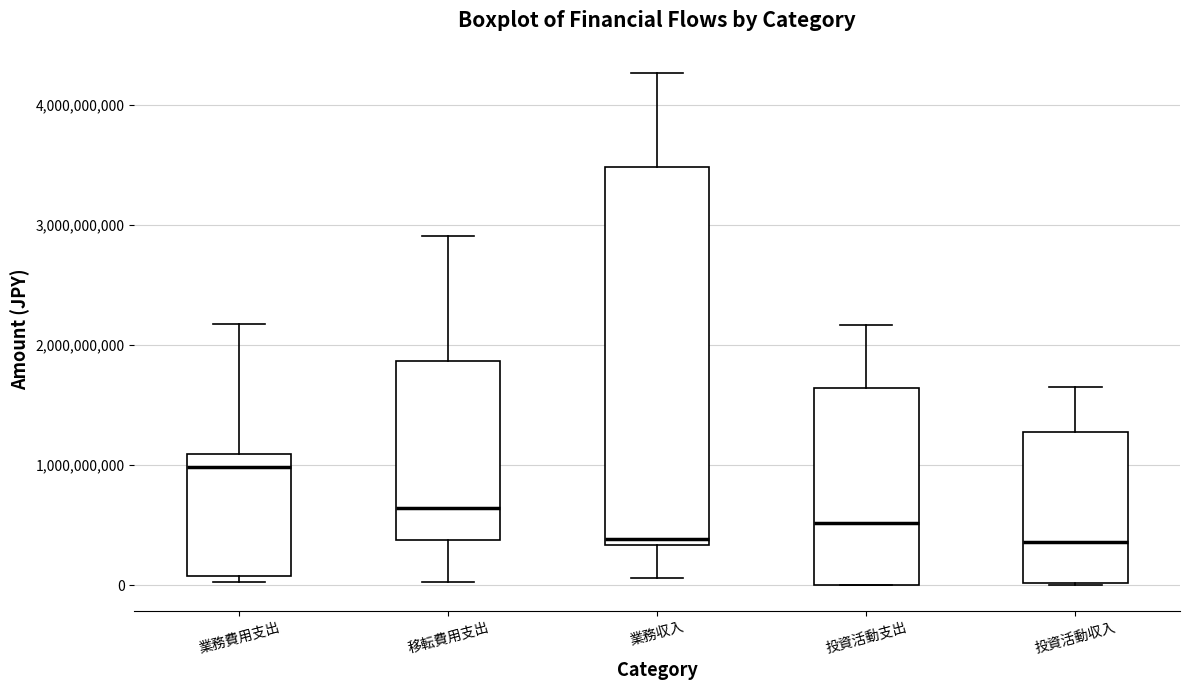

Where is the lower edge of the box for 投資活動収入 on the y-axis? The values are not printed on the chart, so give them approximately, as read against the axis.

0